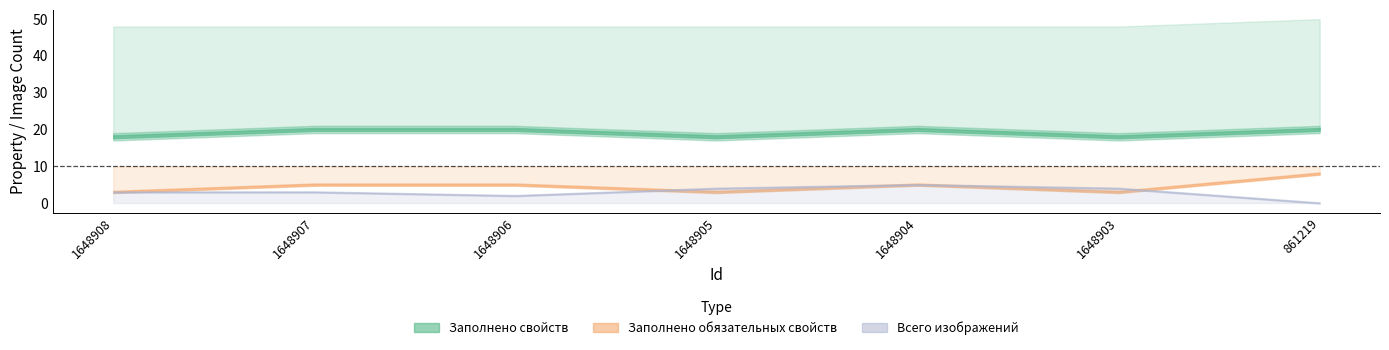

At which category is the sum across all series the highest?

1648904